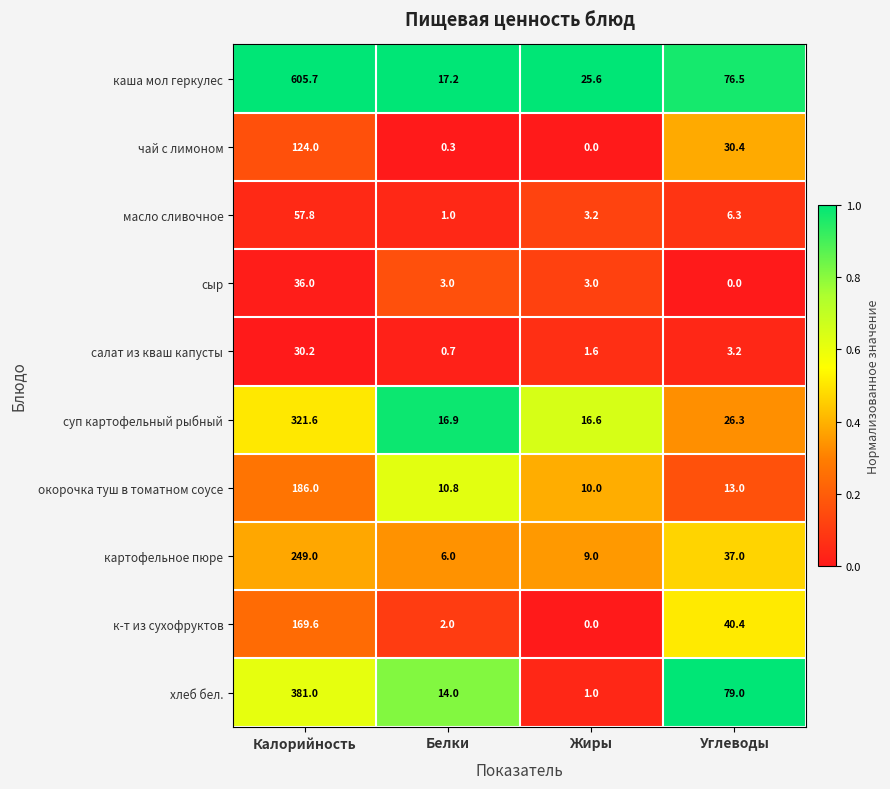

Between Жиры and Углеводы, which series saw the biggest shift?

хлеб бел.